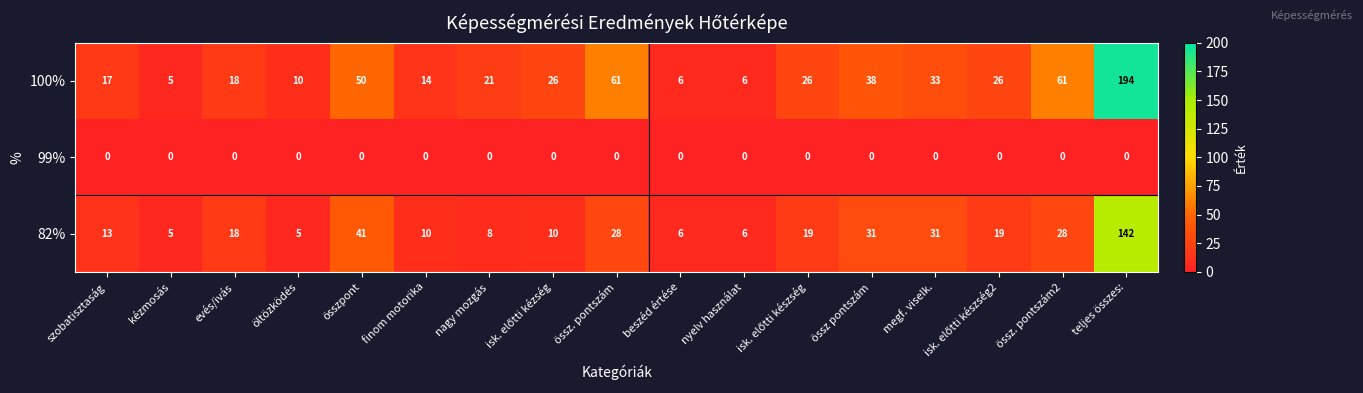

What is the total value across all series at össz. pontszám?

89